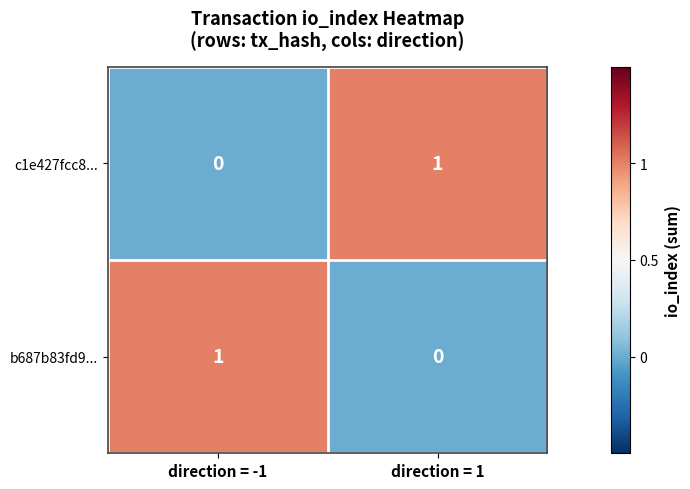

How many distinct data groups are displayed?

2